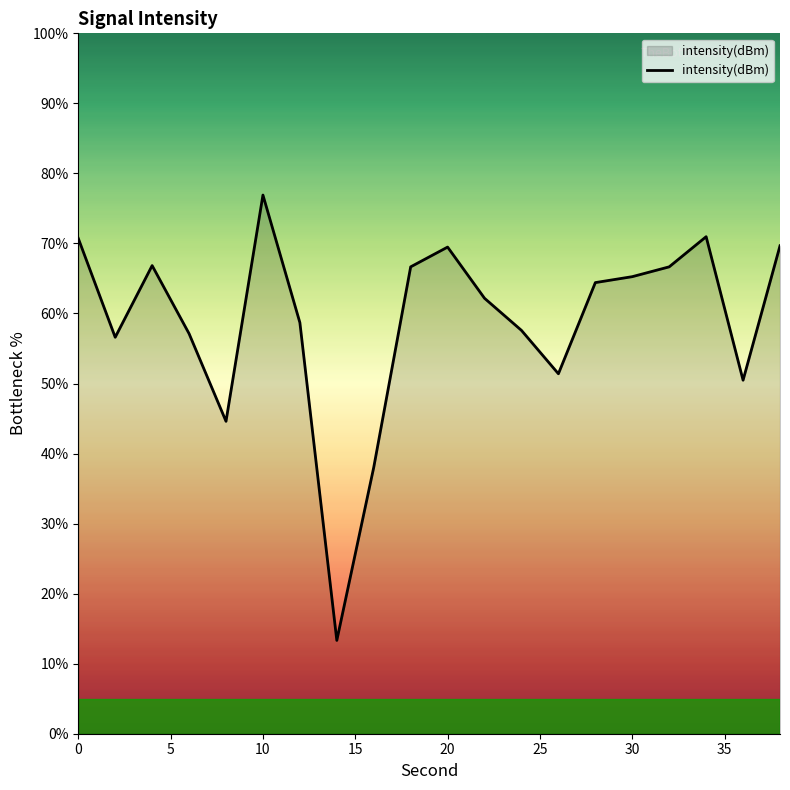

What is the maximum value shown in the chart?

76.9